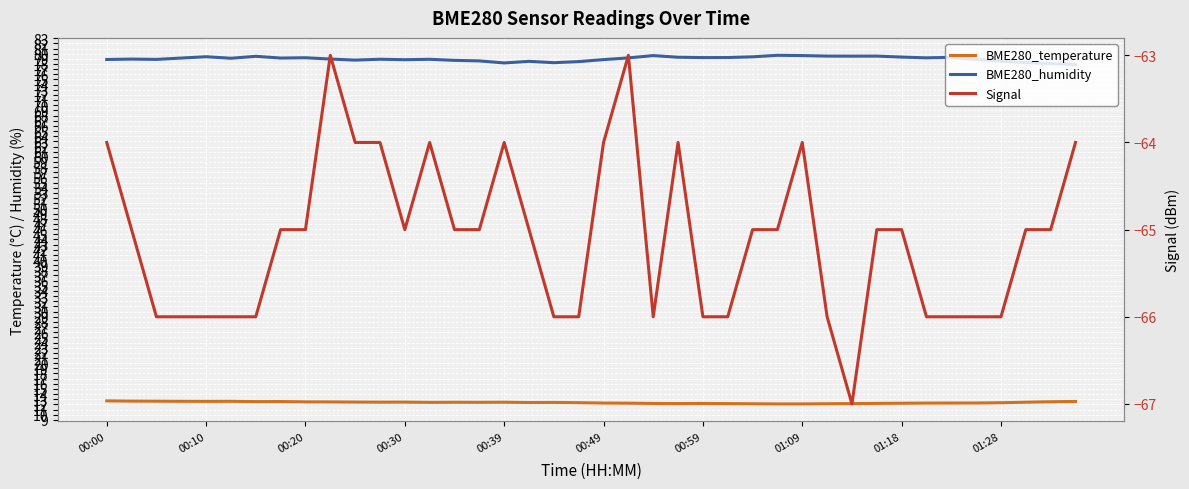

What is the difference between the second highest and minimum values in the BME280_temperature series?

0.6